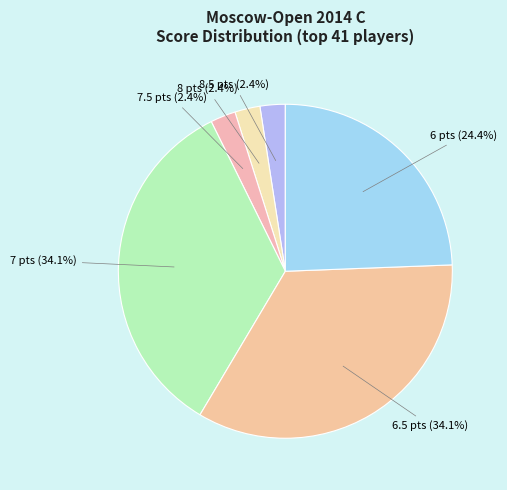

How many segments does this pie chart have?

6